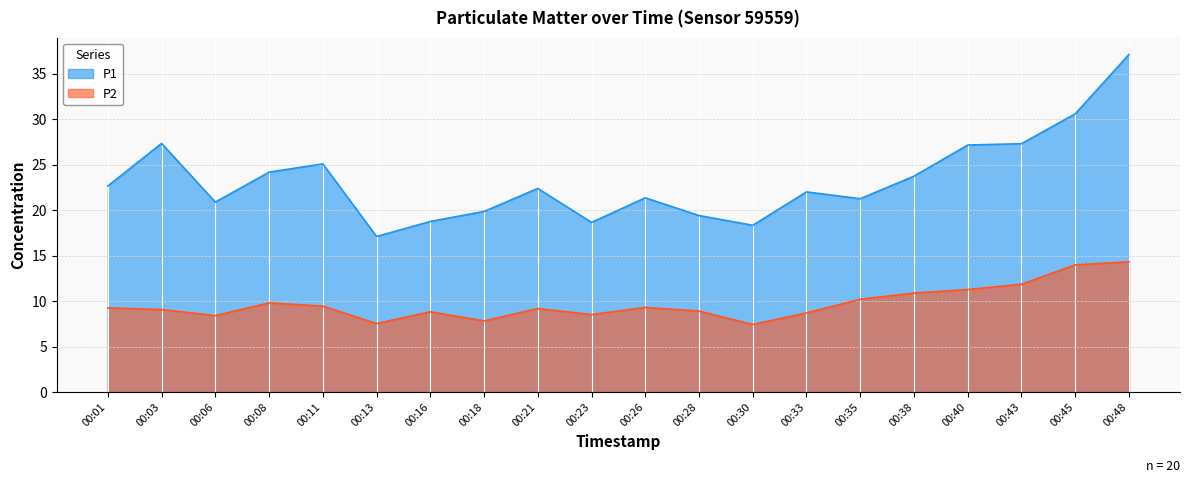

Is it true that P1 equals 19.4 at 00:28?

True